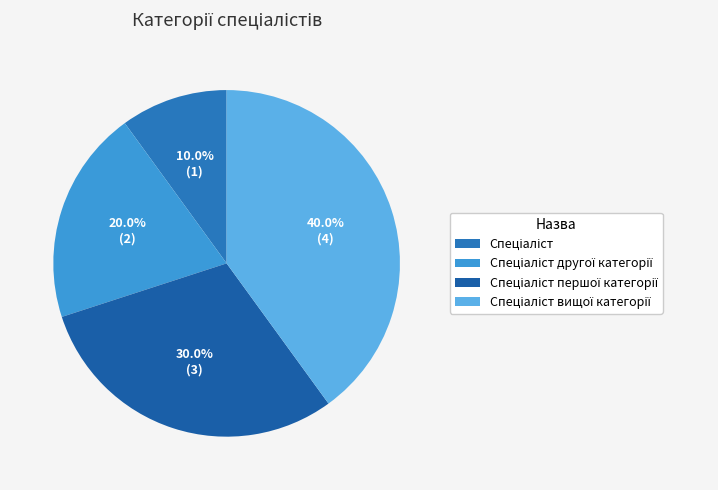

How many slices are in this pie chart?

4